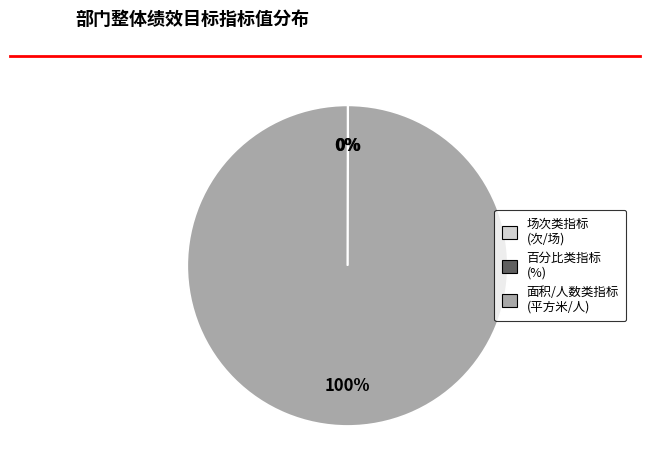

Is there any slice that represents more than half of the pie?

Yes